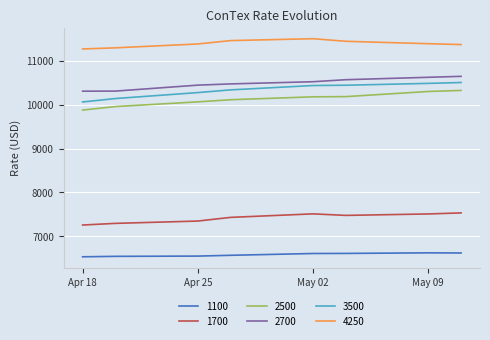

What is the highest value of the 2700 series?

10649